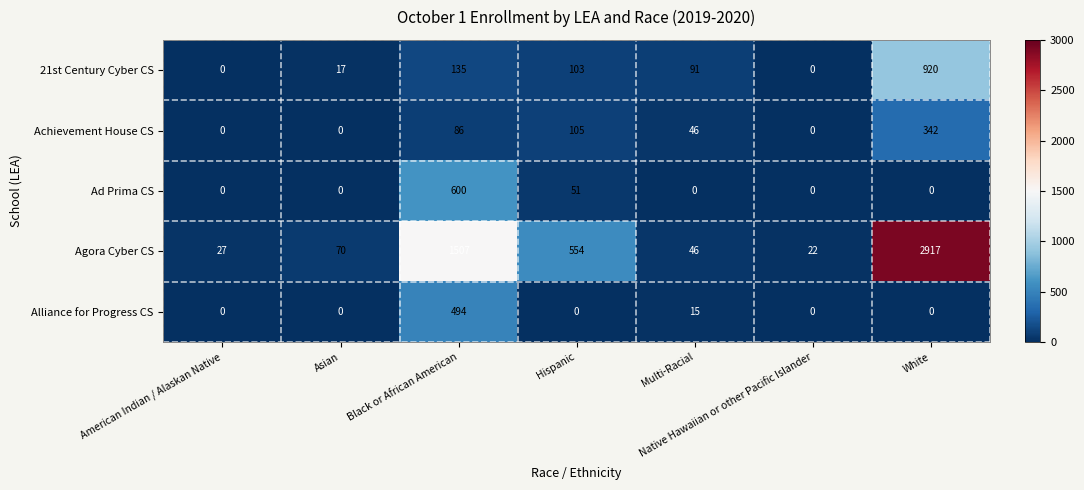

What is the total value across all series at Multi-Racial?

198